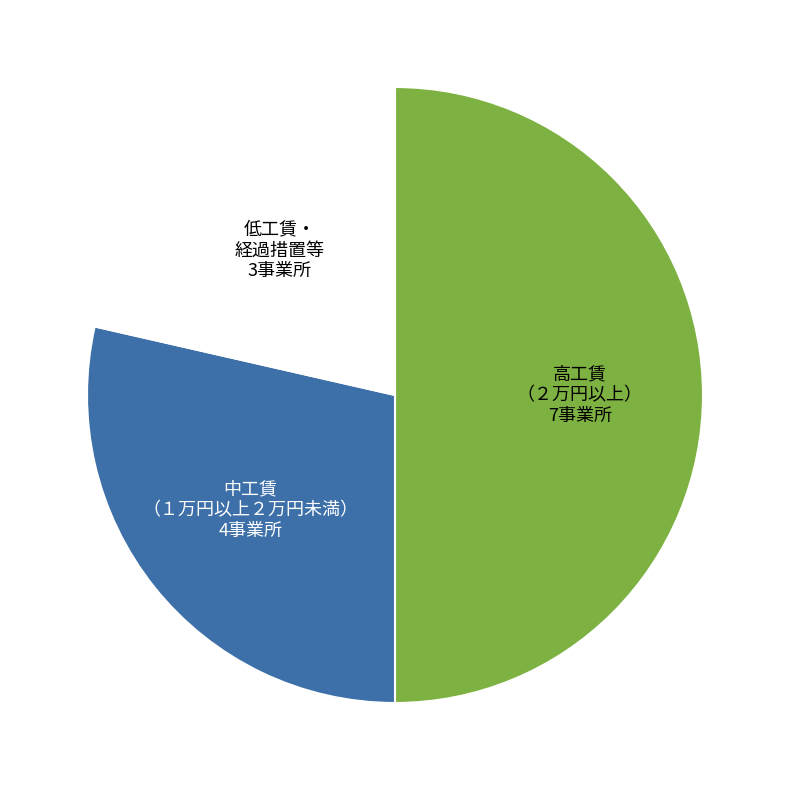

Which category has the biggest portion of the pie?

高工賃 （２万円以上）